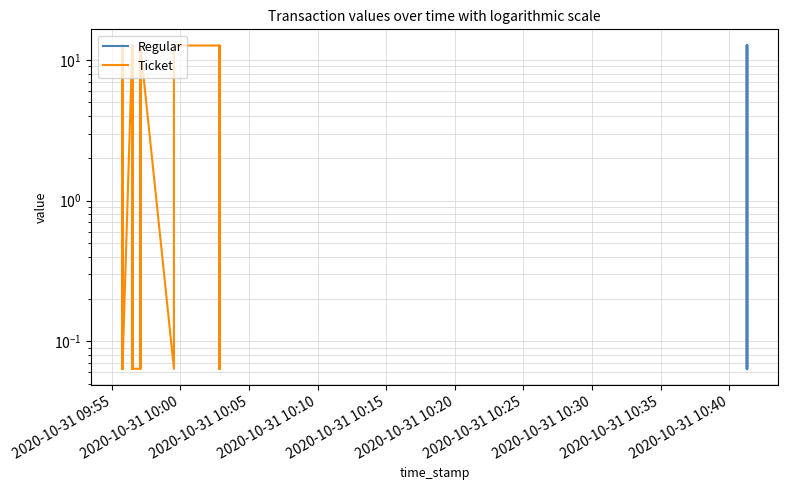

True or false: the data shows 12.7 at 2020-10-31 09:55.

True